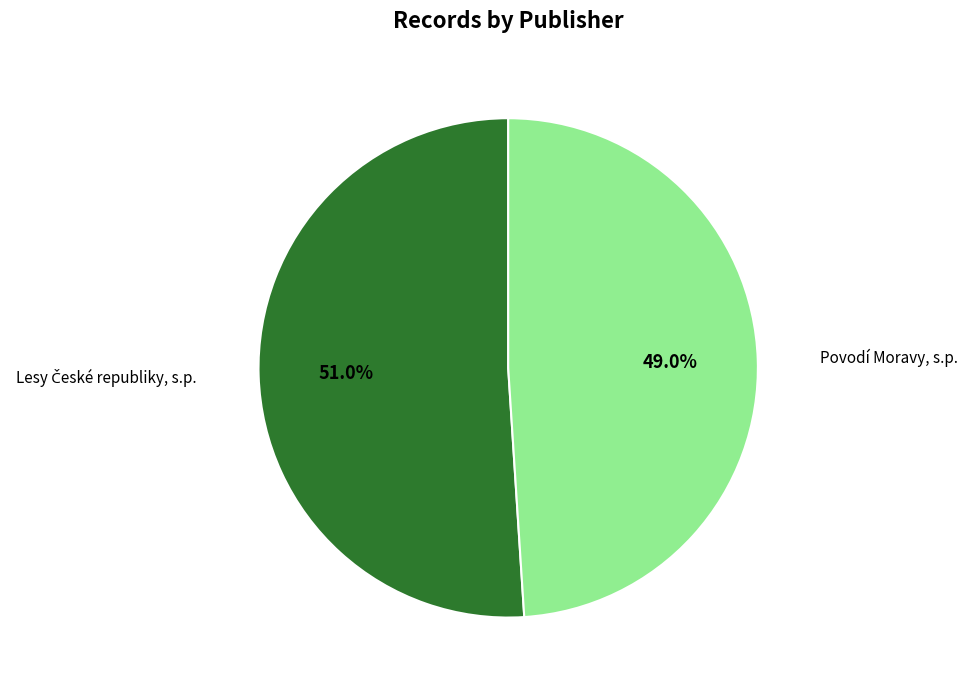

Is there any slice that represents more than half of the pie?

Yes